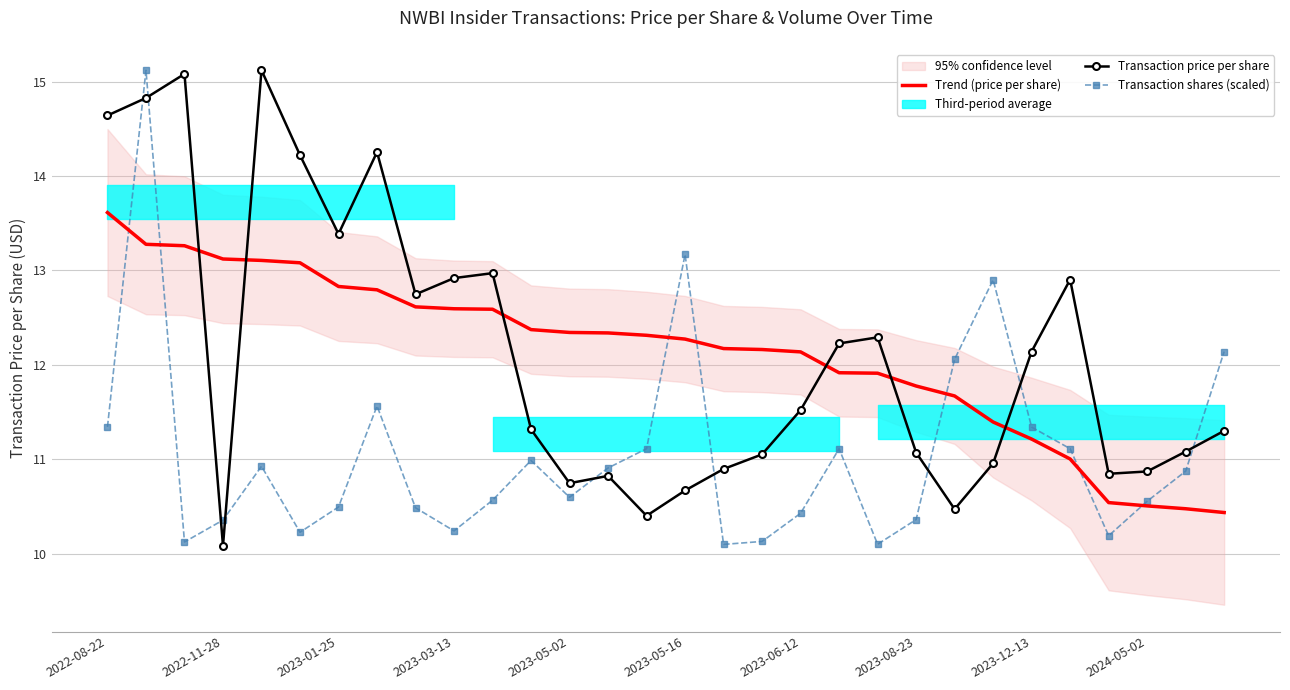

Reading right to left, what are all the values shown in this chart?

Trend (price per share): 10.4	10.5	10.5	10.5	11.0	11.2	11.4	11.7	11.8	11.9	11.9	12.1	12.2	12.2	12.3	12.3	12.3	12.3	12.4	12.6	12.6	12.6	12.8	12.8	13.1	13.1	13.1	13.3	13.3	13.6
Transaction price per share: 11.3	11.1	10.9	10.8	12.9	12.1	11.0	10.5	11.1	12.3	12.2	11.5	11.1	10.9	10.7	10.4	10.8	10.7	11.3	13.0	12.9	12.7	14.3	13.4	14.2	15.1	10.1	15.1	14.8	14.6
Transaction shares (scaled): 12.1	10.9	10.6	10.2	11.1	11.3	12.9	12.1	10.4	10.1	11.1	10.4	10.1	10.1	13.2	11.1	10.9	10.6	11.0	10.6	10.2	10.5	11.6	10.5	10.2	10.9	10.4	10.1	15.1	11.3